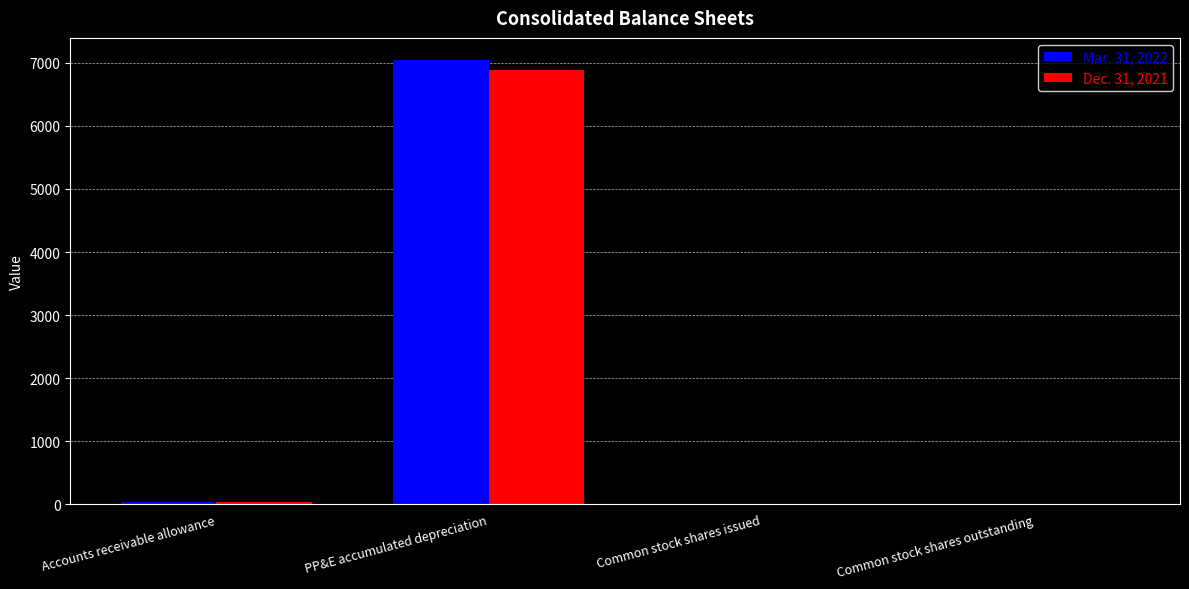

How many categories are shown in the chart?

4